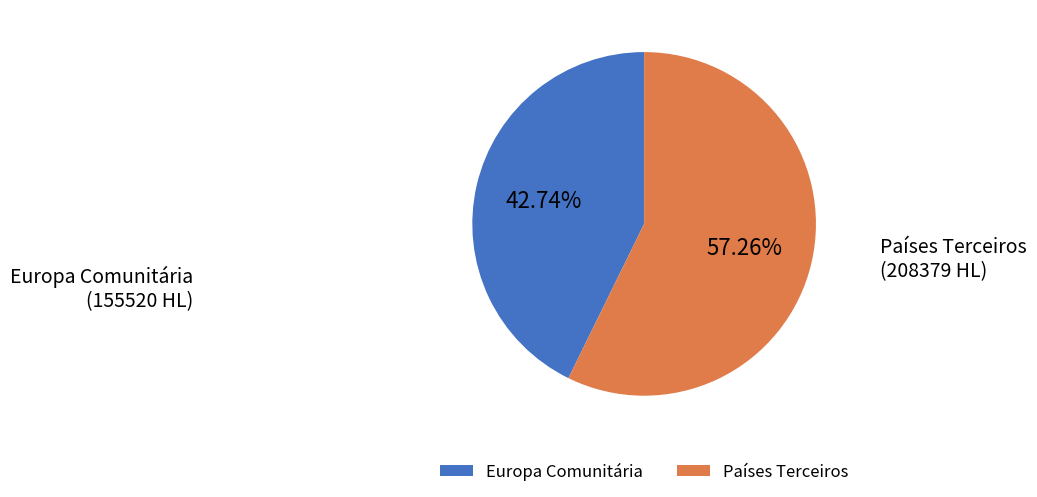

To the nearest percent, what is the average slice percentage?

50%